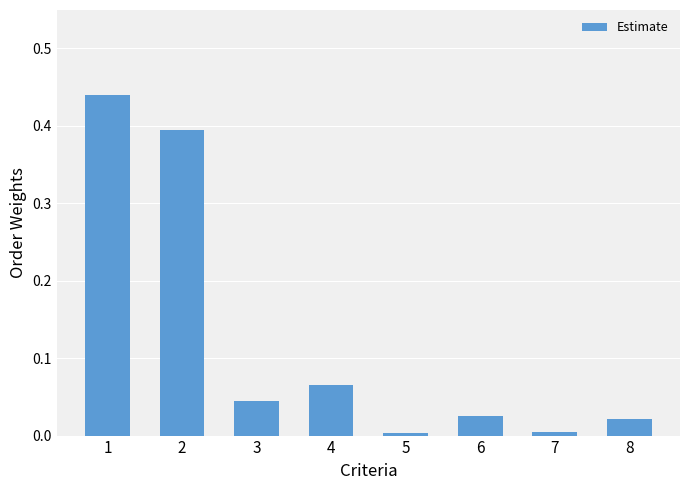

Which category has the highest value across all series?

1